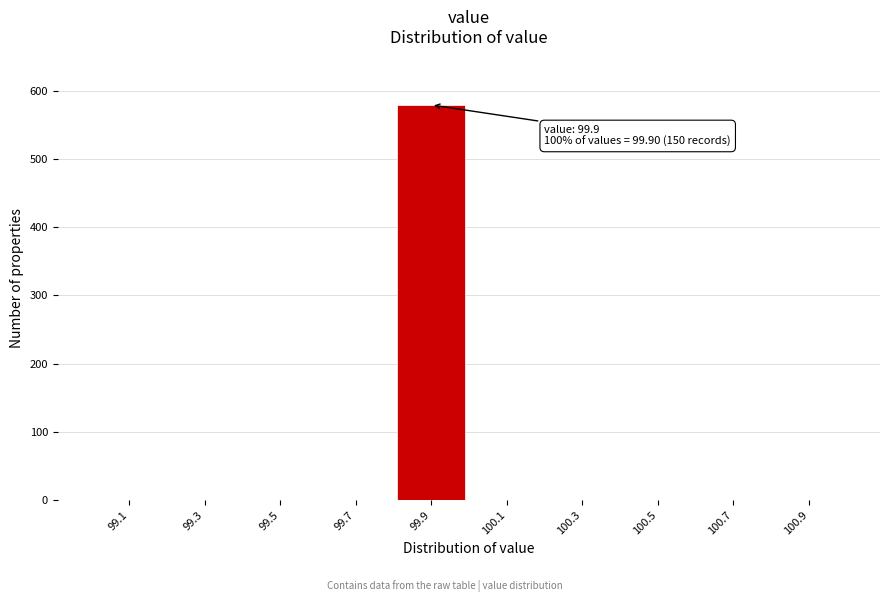

Reading left to right, transcribe all the data shown in this chart.

99.1=0	99.3=0	99.5=0	99.7=0	99.9=579	100.1=0	100.3=0	100.5=0	100.7=0	100.9=0